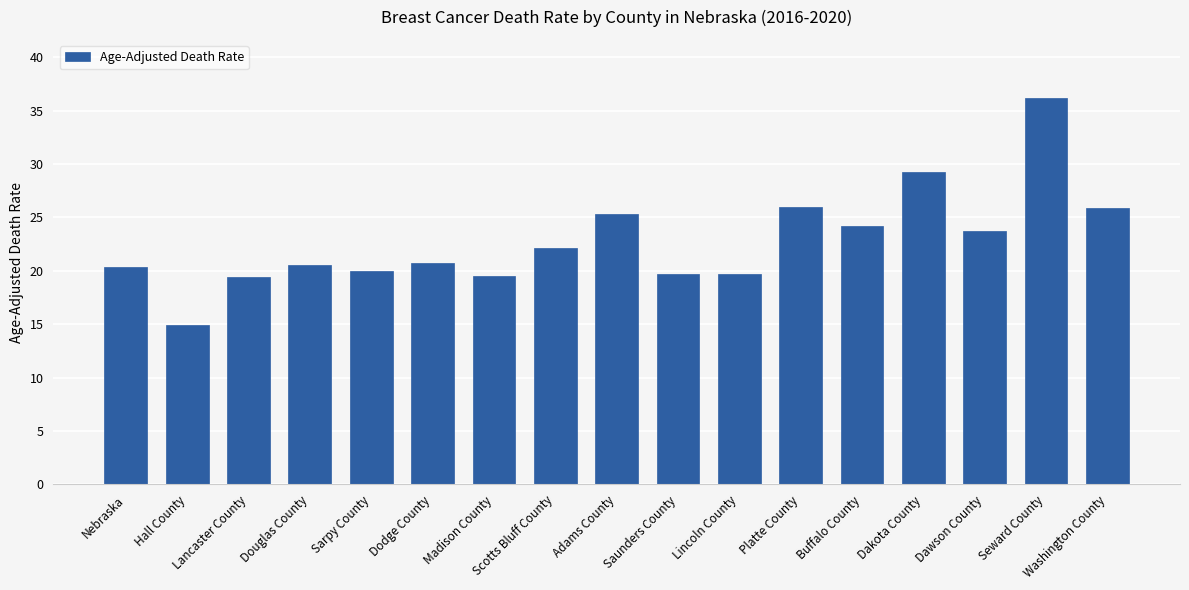

Which has a higher value, Adams County or Hall County?

Adams County